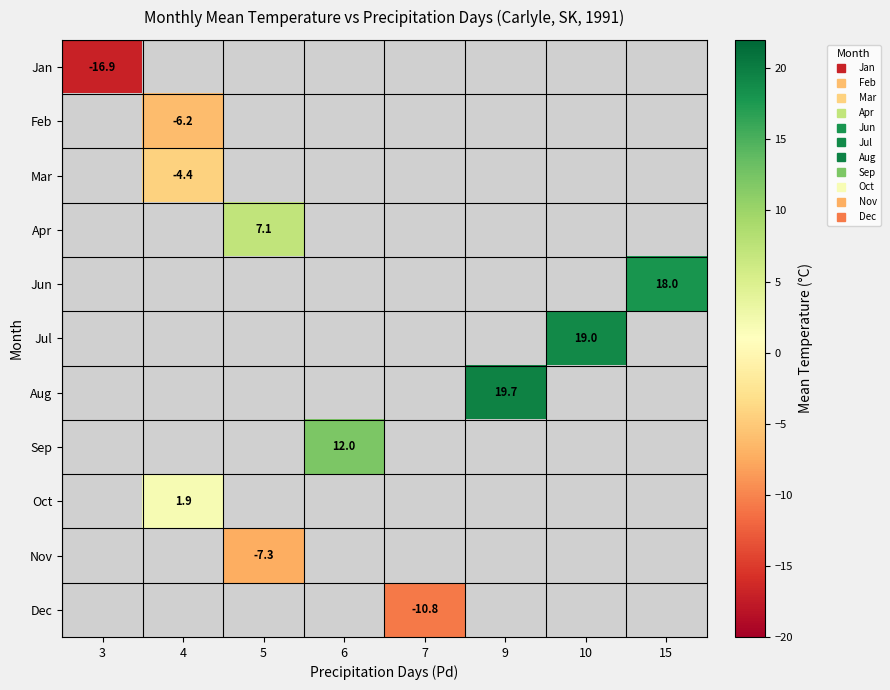

Which label corresponds to the smallest value in the chart?

3